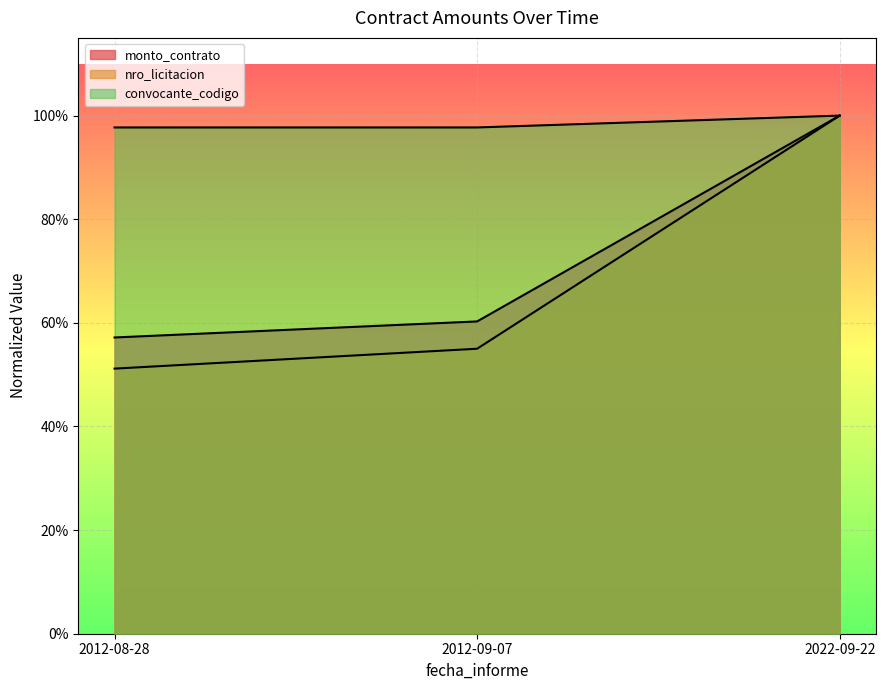

How many lines are shown in the chart?

3